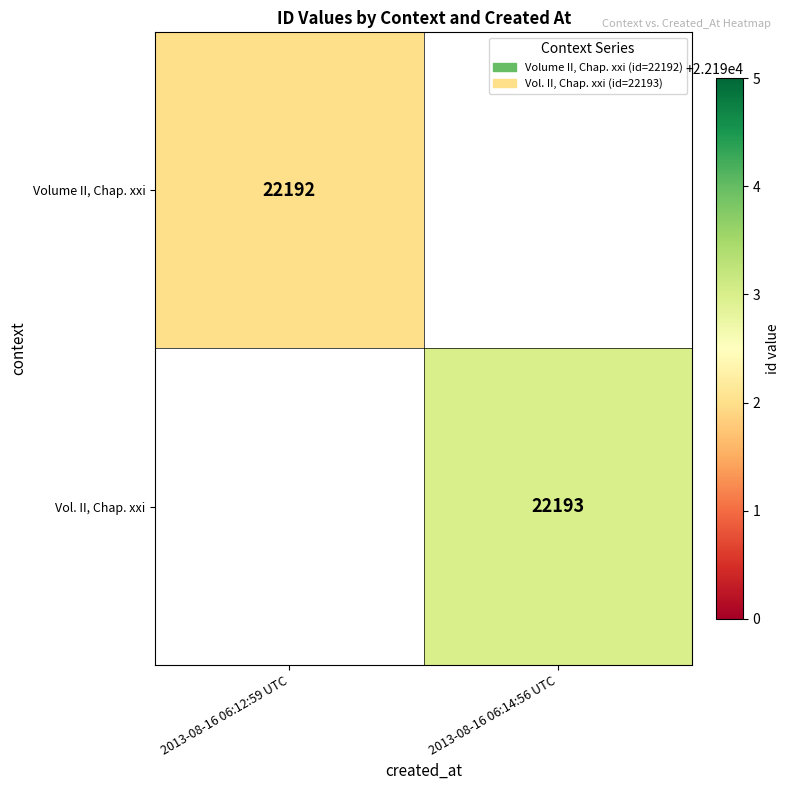

Which label corresponds to the smallest value in the chart?

2013-08-16 06:12:59 UTC